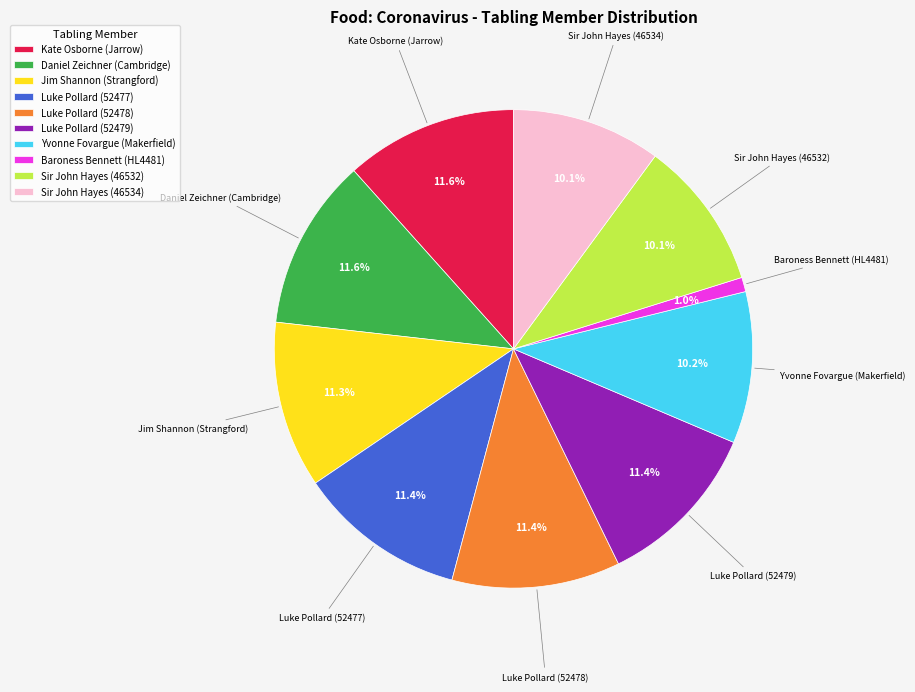

How many slices are in this pie chart?

10